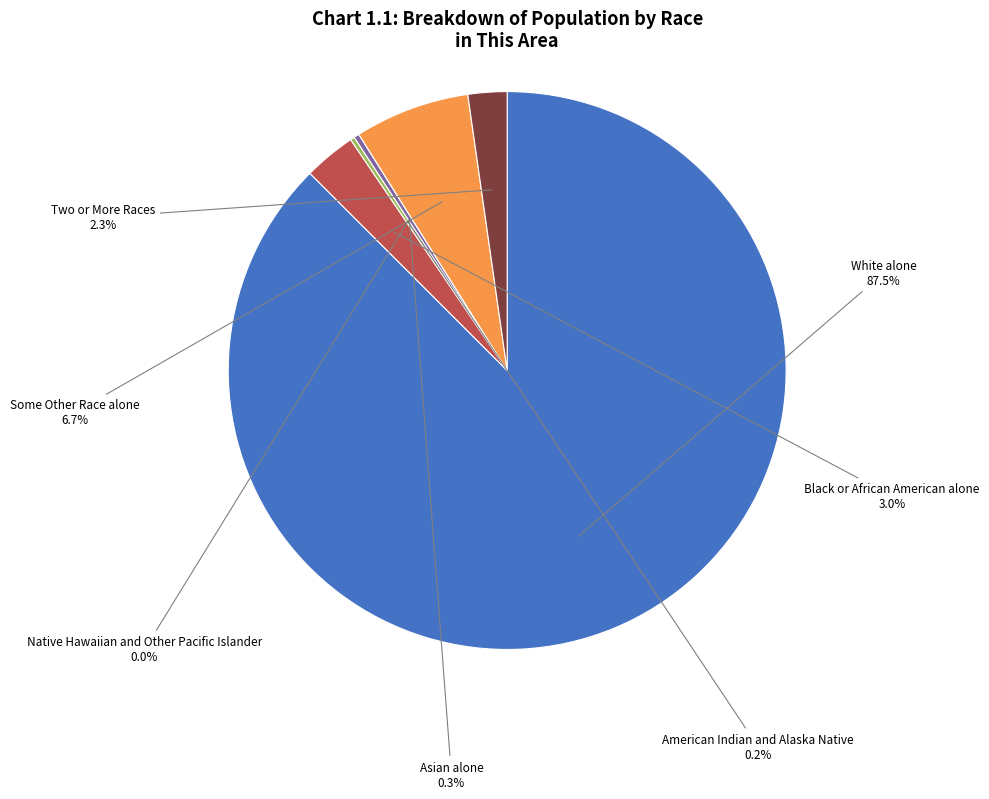

To the nearest percent, what portion does White alone represent?

87%